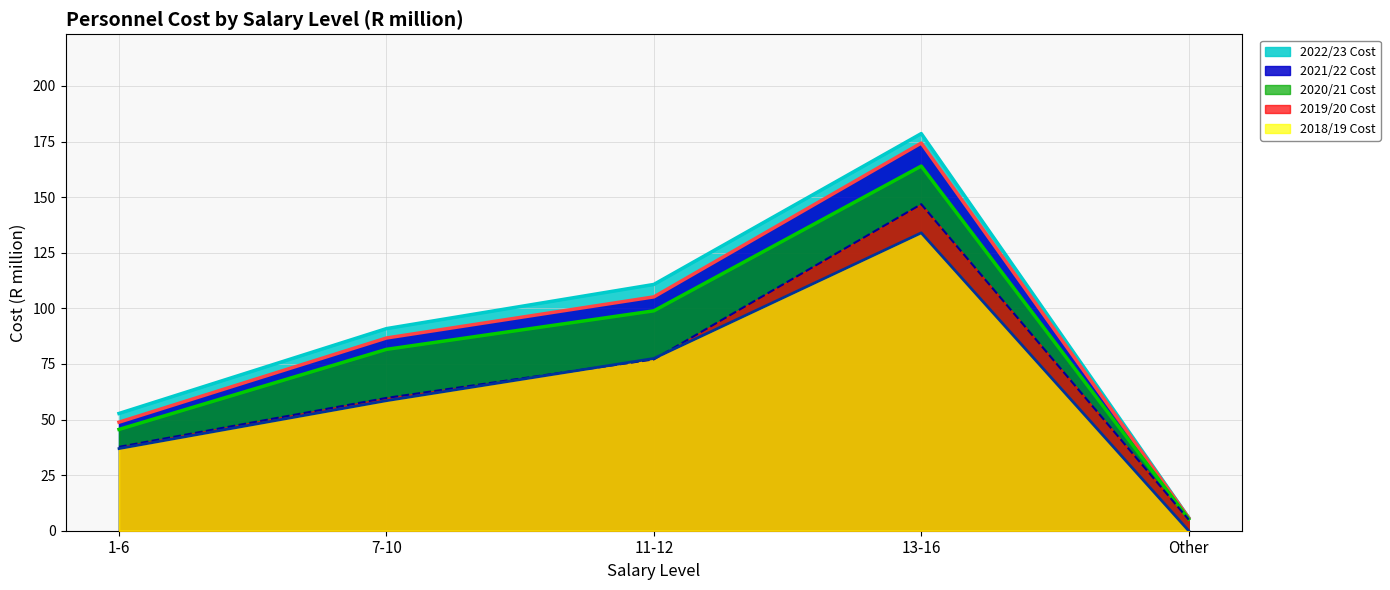

The 2018/19 Cost series shows 35.1 at 7-10. True or false?

False